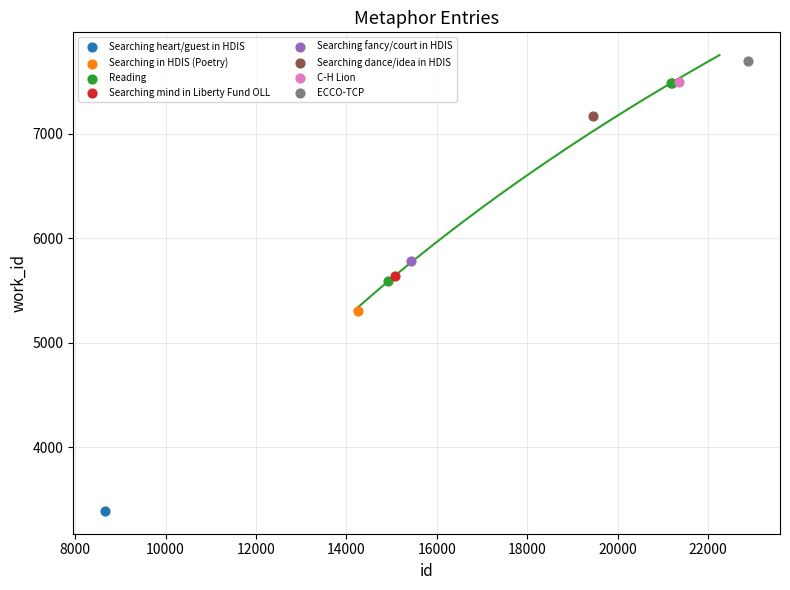

What are all the series names shown in the legend?

Searching heart/guest in HDIS, Searching in HDIS (Poetry), Reading, Searching mind in Liberty Fund OLL, Searching fancy/court in HDIS, Searching dance/idea in HDIS, C-H Lion, ECCO-TCP